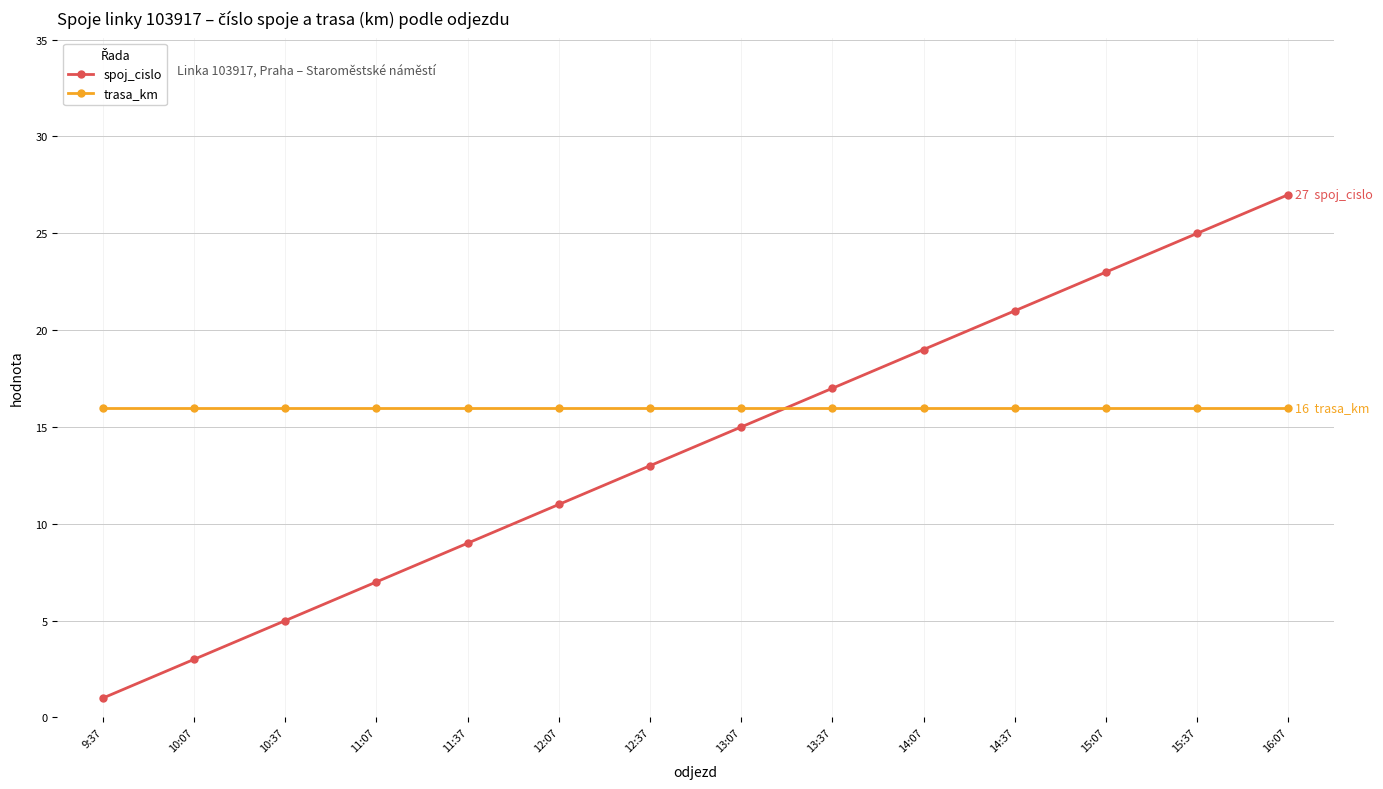

Is it true that trasa_km equals 16 at 13:37?

True